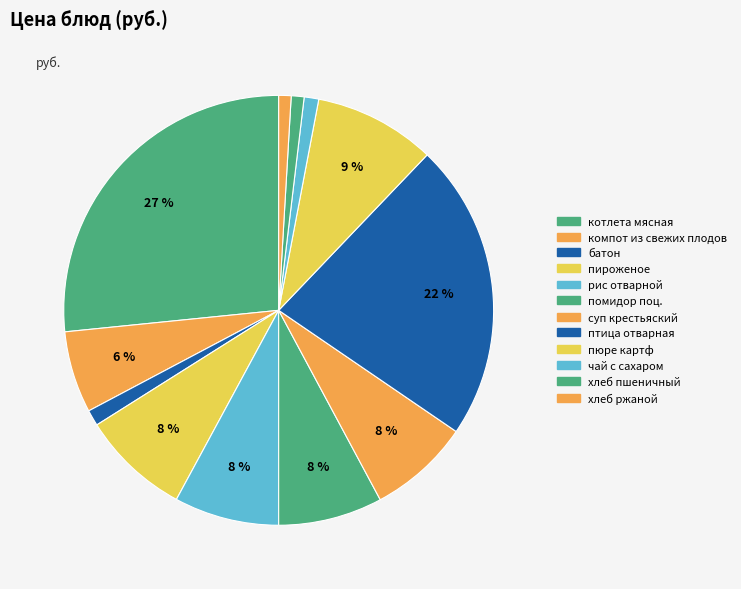

Count the number of slices in the pie.

12